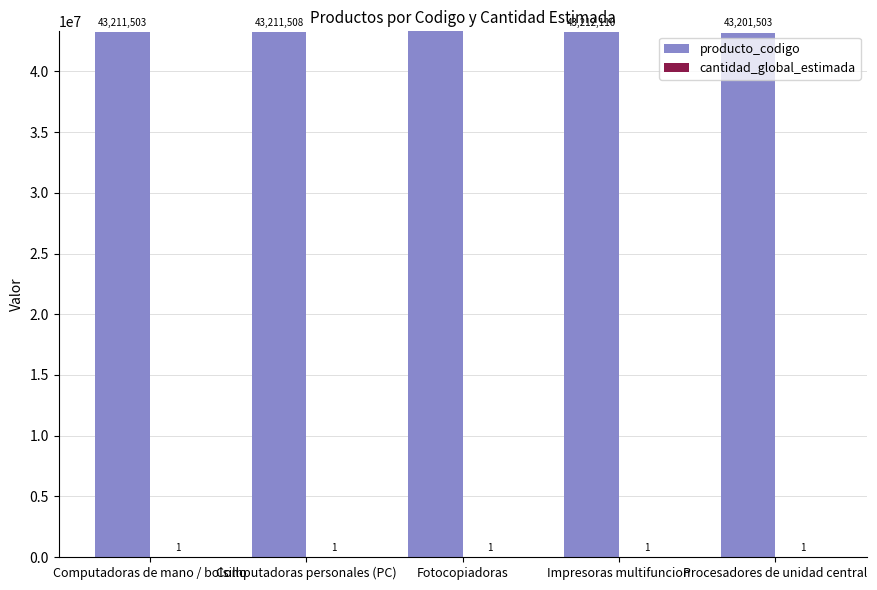

The value of cantidad_global_estimada at Impresoras multifuncion is 1. True or false?

False